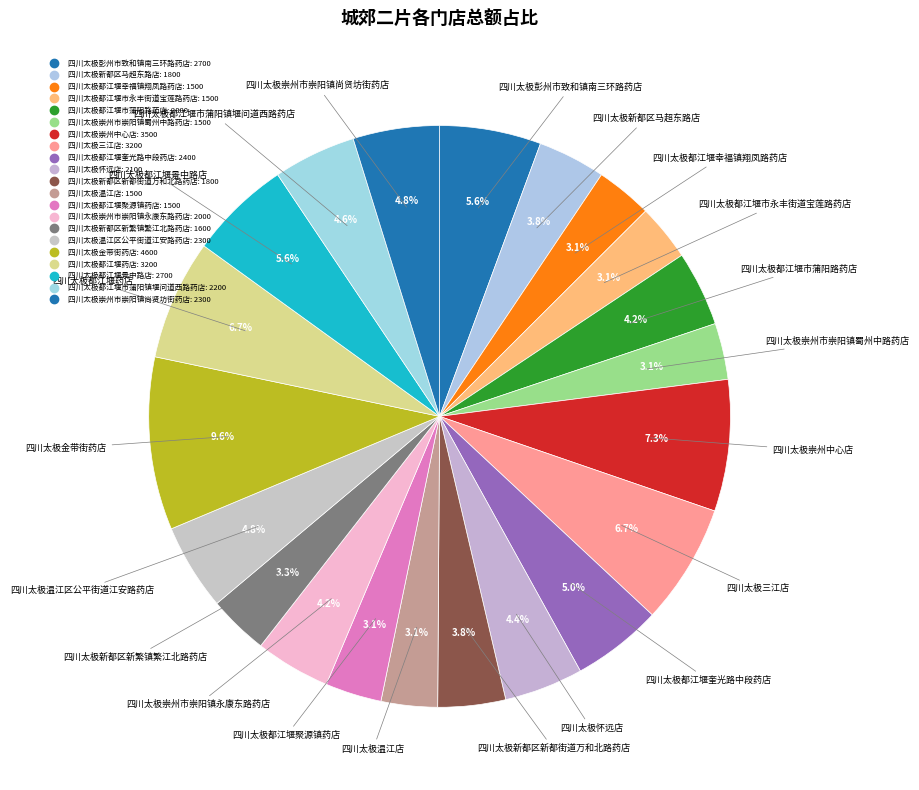

Rank the categories by value from lowest to highest.

四川太极都江堰幸福镇翔凤路药店, 四川太极都江堰市永丰街道宝莲路药店, 四川太极崇州市崇阳镇蜀州中路药店, 四川太极温江店, 四川太极都江堰聚源镇药店, 四川太极新都区新繁镇繁江北路药店, 四川太极新都区马超东路店, 四川太极新都区新都街道万和北路药店, 四川太极都江堰市蒲阳路药店, 四川太极崇州市崇阳镇永康东路药店, 四川太极怀远店, 四川太极都江堰市蒲阳镇堰问道西路药店, 四川太极温江区公平街道江安路药店, 四川太极崇州市崇阳镇尚贤坊街药店, 四川太极都江堰奎光路中段药店, 四川太极彭州市致和镇南三环路药店, 四川太极都江堰景中路店, 四川太极三江店, 四川太极都江堰药店, 四川太极崇州中心店, 四川太极金带街药店